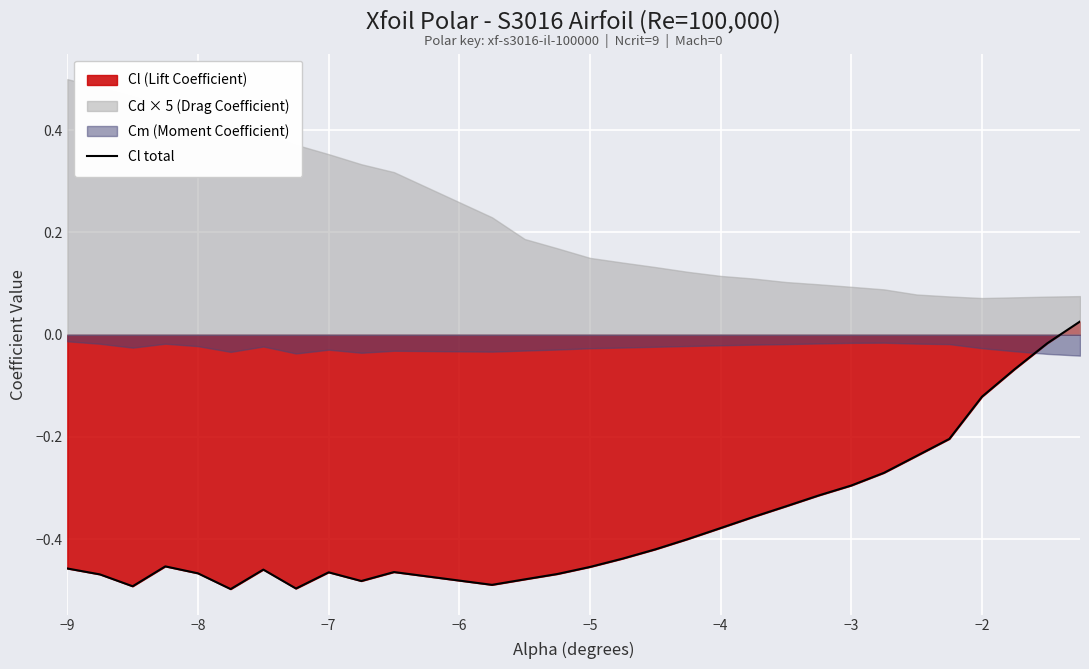

How many points are higher than both their immediate neighbors (excluding endpoints)?

4